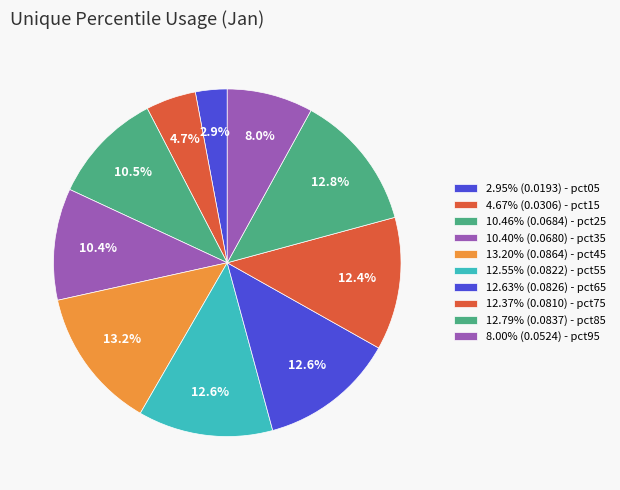

Is there a majority slice in this chart?

No